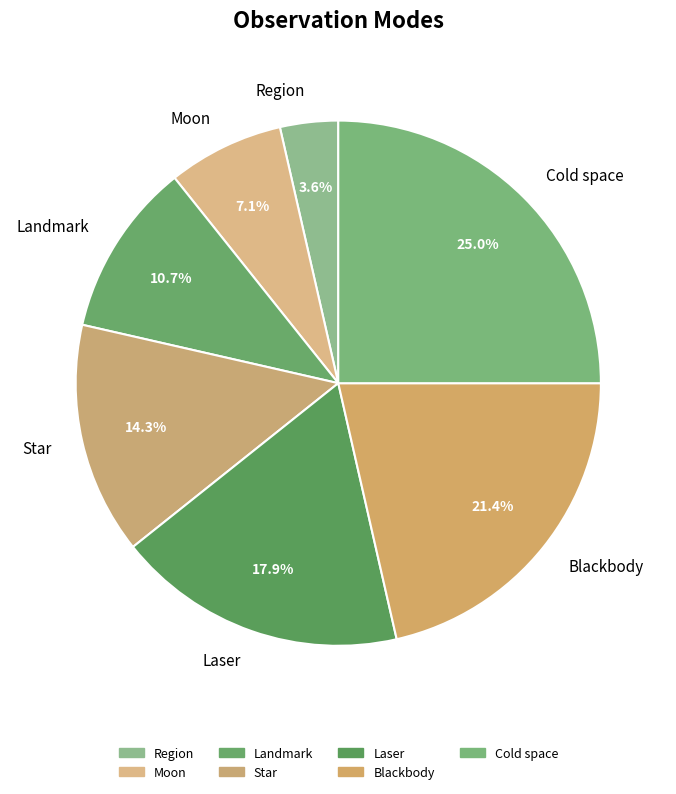

True or false: Region accounts for 4% of the total.

True